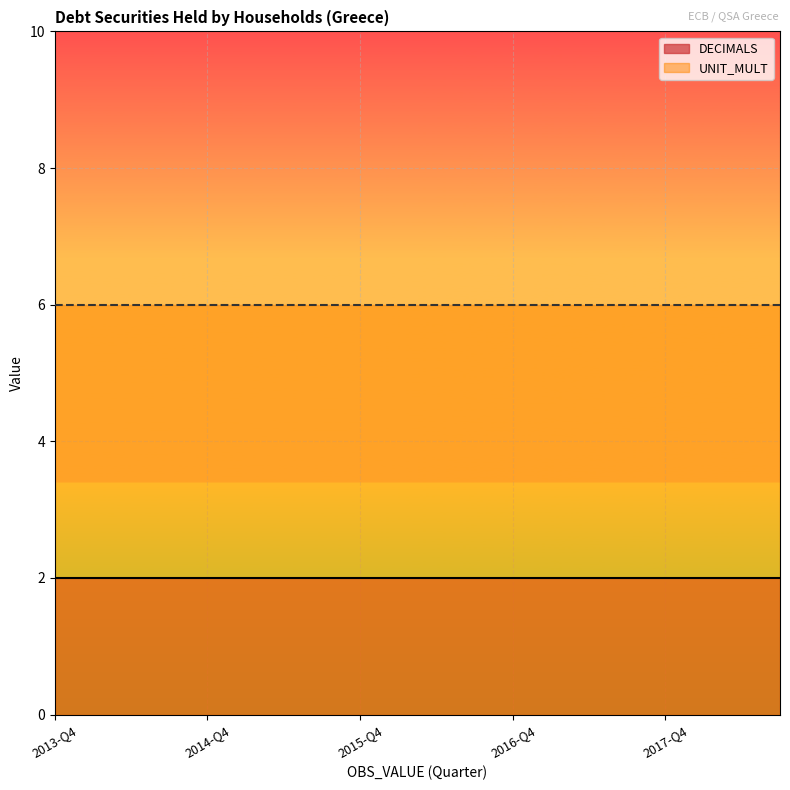

Rank the series by their average value, from highest to lowest.

UNIT_MULT, DECIMALS